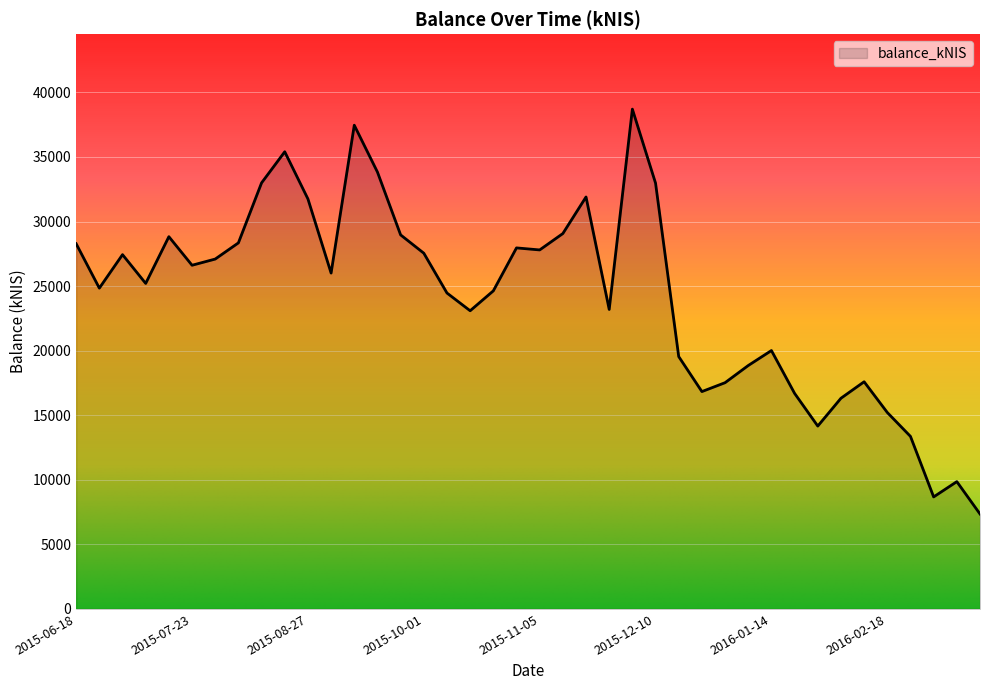

What is the minimum value shown in the chart?

7353.6